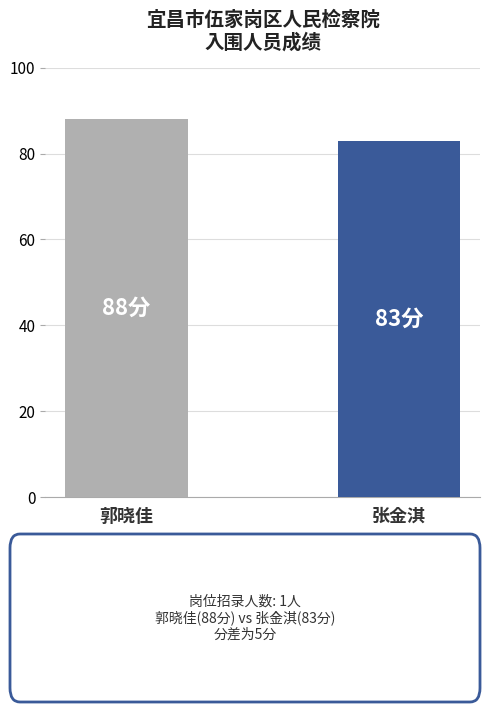

Is it true that the value at 郭晓佳 is 157?

False